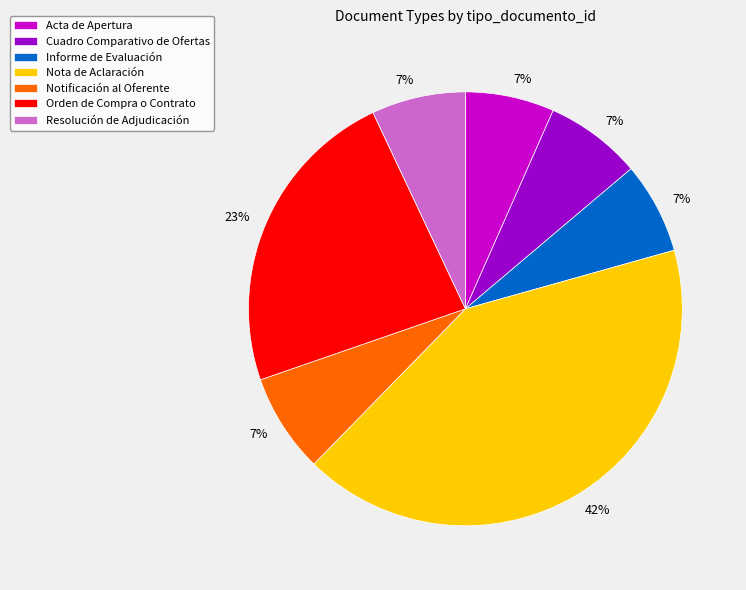

To the nearest percent, what portion does Notificación al Oferente represent?

7%